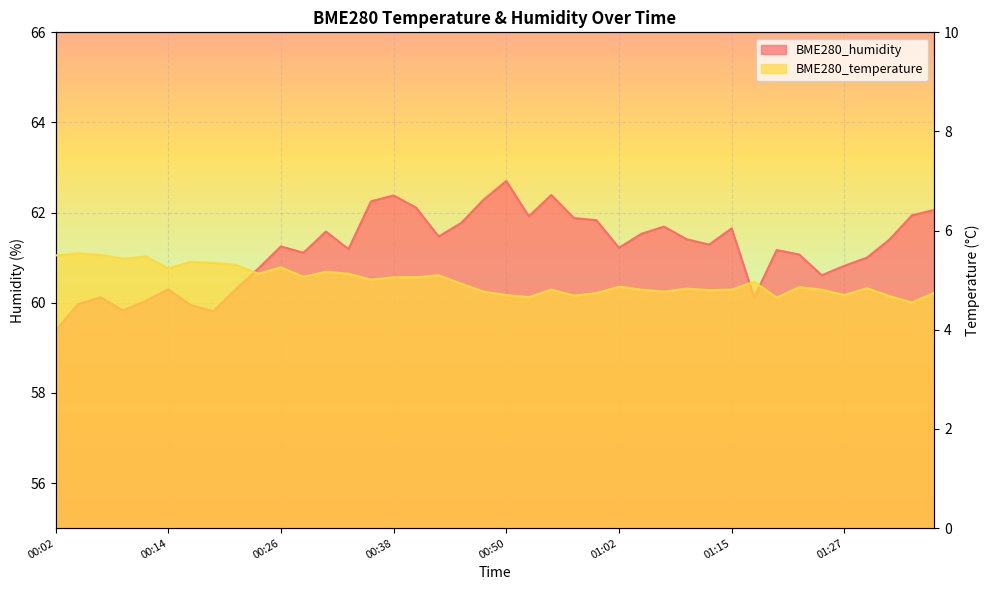

At how many categories does at least one series exceed 19?

40